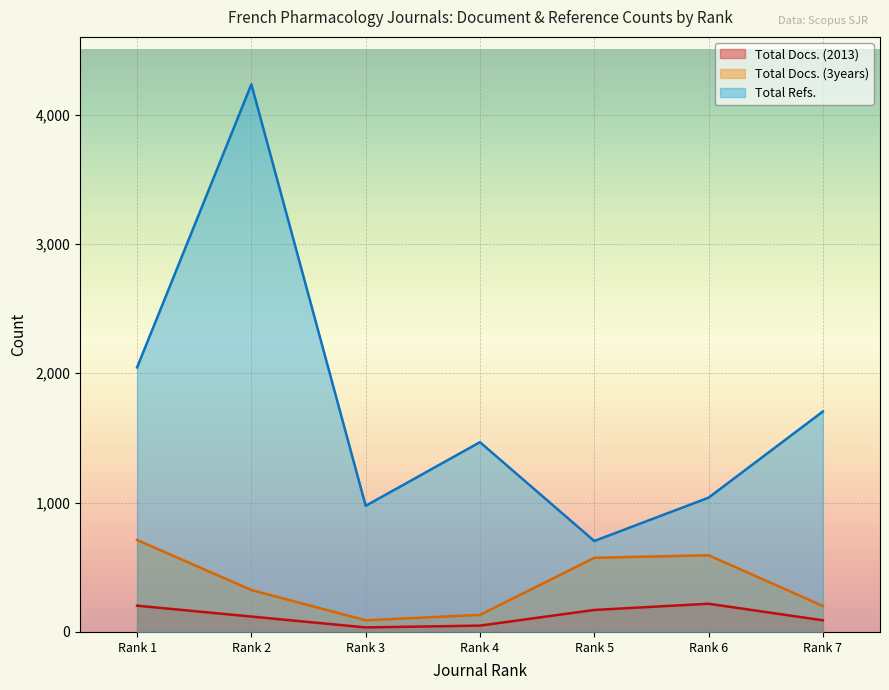

How many interior local valleys does the Total Docs. (2013) series have?

1